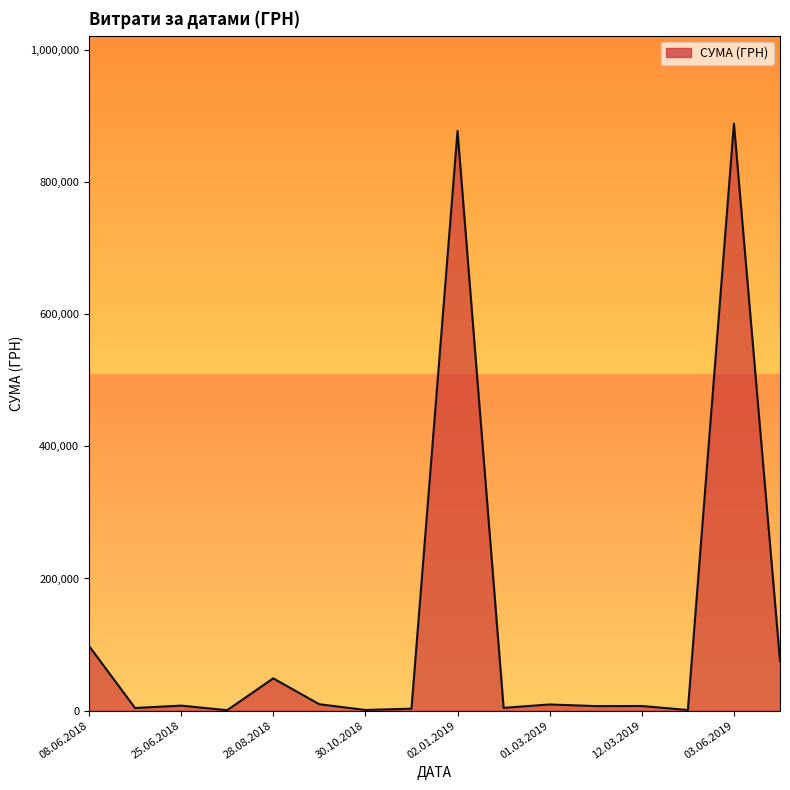

What is the maximum value shown in the chart?

888317.1